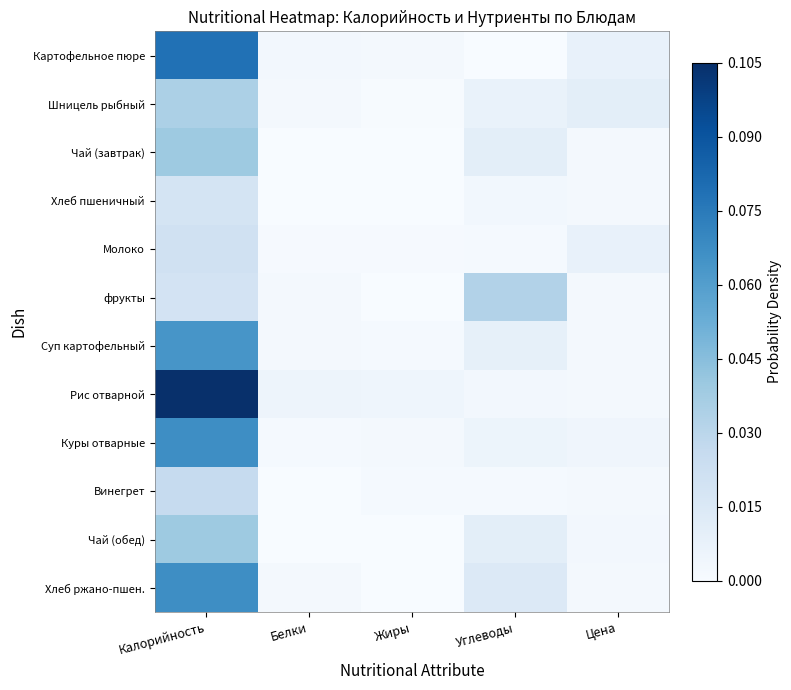

Reading left to right, list all the values displayed in this chart.

Картофельное пюре: Калорийность=0.1	Белки=0.0	Жиры=0.0	Углеводы=0.0	Цена=0.0
Шницель рыбный: Калорийность=0.0	Белки=0.0	Жиры=0.0	Углеводы=0.0	Цена=0.0
Чай (завтрак): Калорийность=0.0	Белки=0.0	Жиры=0.0	Углеводы=0.0	Цена=0.0
Хлеб пшеничный: Калорийность=0.0	Белки=0.0	Жиры=0.0	Углеводы=0.0	Цена=0.0
Молоко: Калорийность=0.0	Белки=0.0	Жиры=0.0	Углеводы=0.0	Цена=0.0
фрукты: Калорийность=0.0	Белки=0.0	Жиры=0.0	Углеводы=0.0	Цена=0.0
Суп картофельный: Калорийность=0.1	Белки=0.0	Жиры=0.0	Углеводы=0.0	Цена=0.0
Рис отварной: Калорийность=0.1	Белки=0.0	Жиры=0.0	Углеводы=0.0	Цена=0.0
Куры отварные: Калорийность=0.1	Белки=0.0	Жиры=0.0	Углеводы=0.0	Цена=0.0
Винегрет: Калорийность=0.0	Белки=0.0	Жиры=0.0	Углеводы=0.0	Цена=0.0
Чай (обед): Калорийность=0.0	Белки=0.0	Жиры=0.0	Углеводы=0.0	Цена=0.0
Хлеб ржано-пшен.: Калорийность=0.1	Белки=0.0	Жиры=0.0	Углеводы=0.0	Цена=0.0